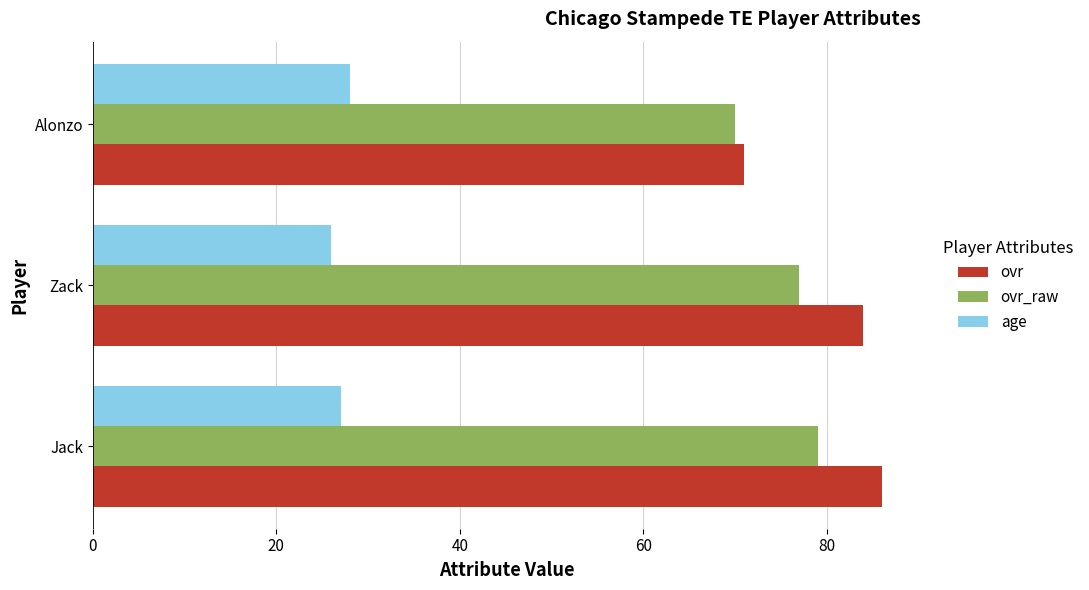

What are all the series names shown in the legend?

ovr, ovr_raw, age